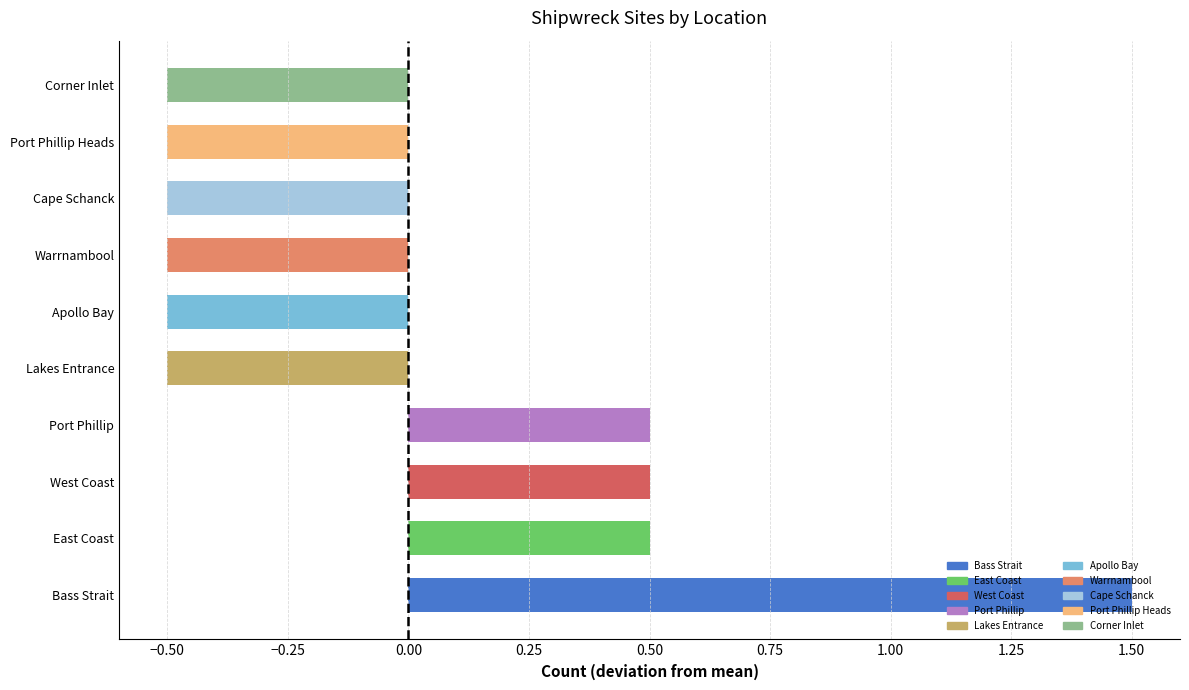

How many positive values are there?

4